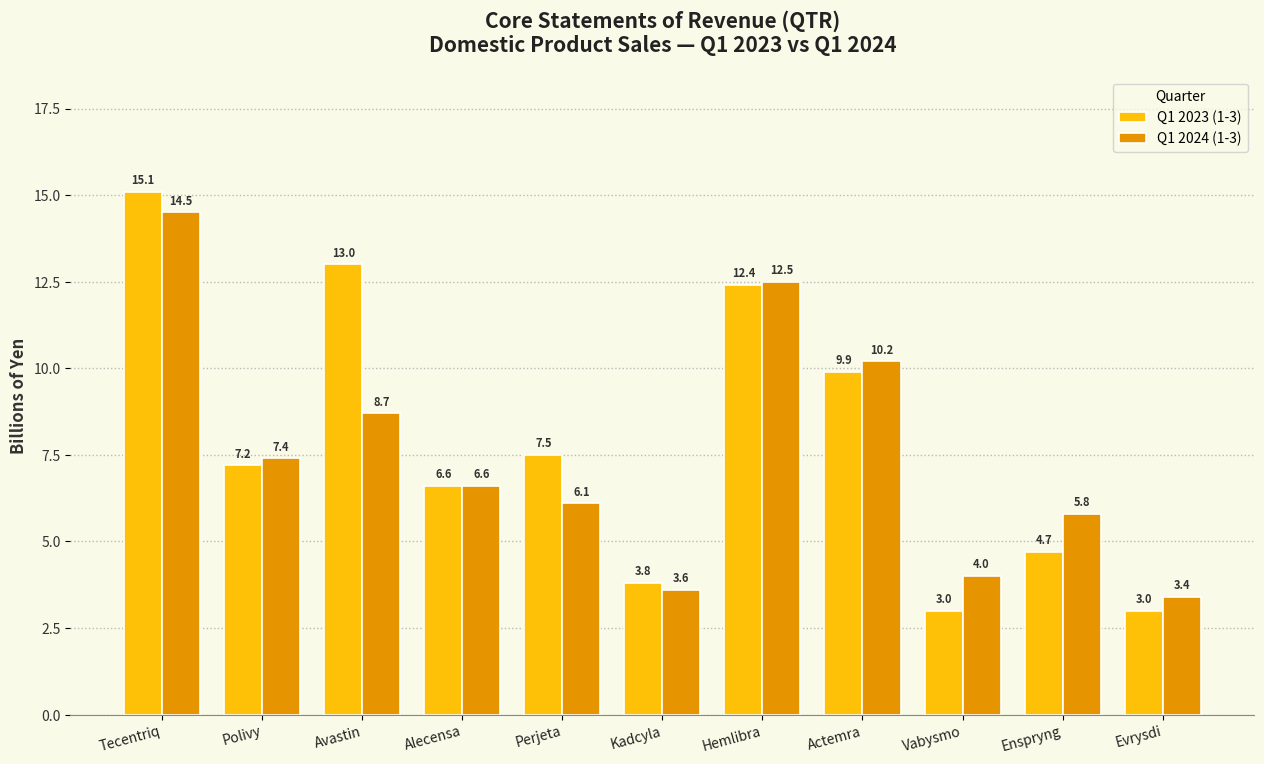

Between Polivy and Kadcyla, which series saw the biggest shift?

Q1 2024 (1-3)